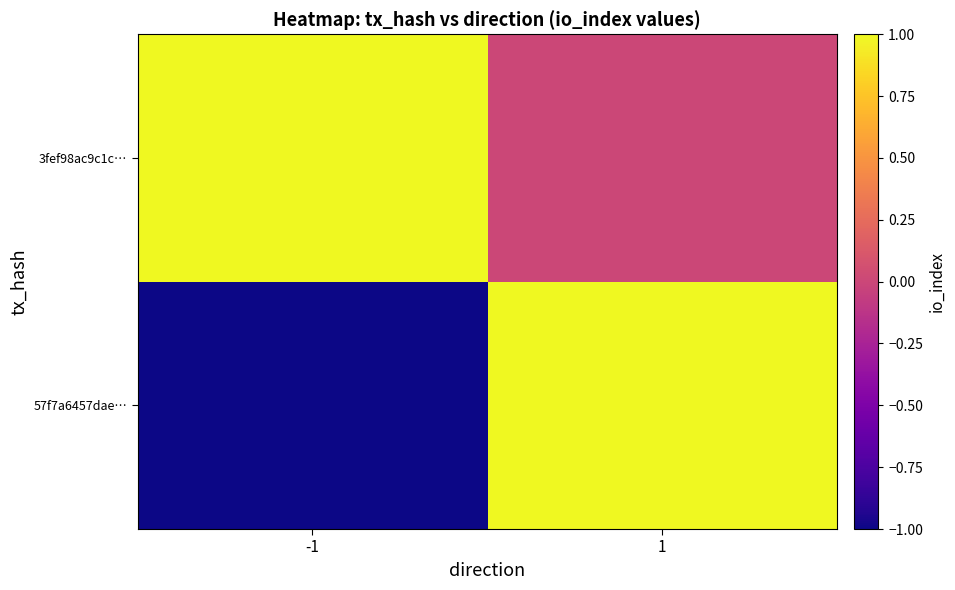

What is the greatest value displayed?

1